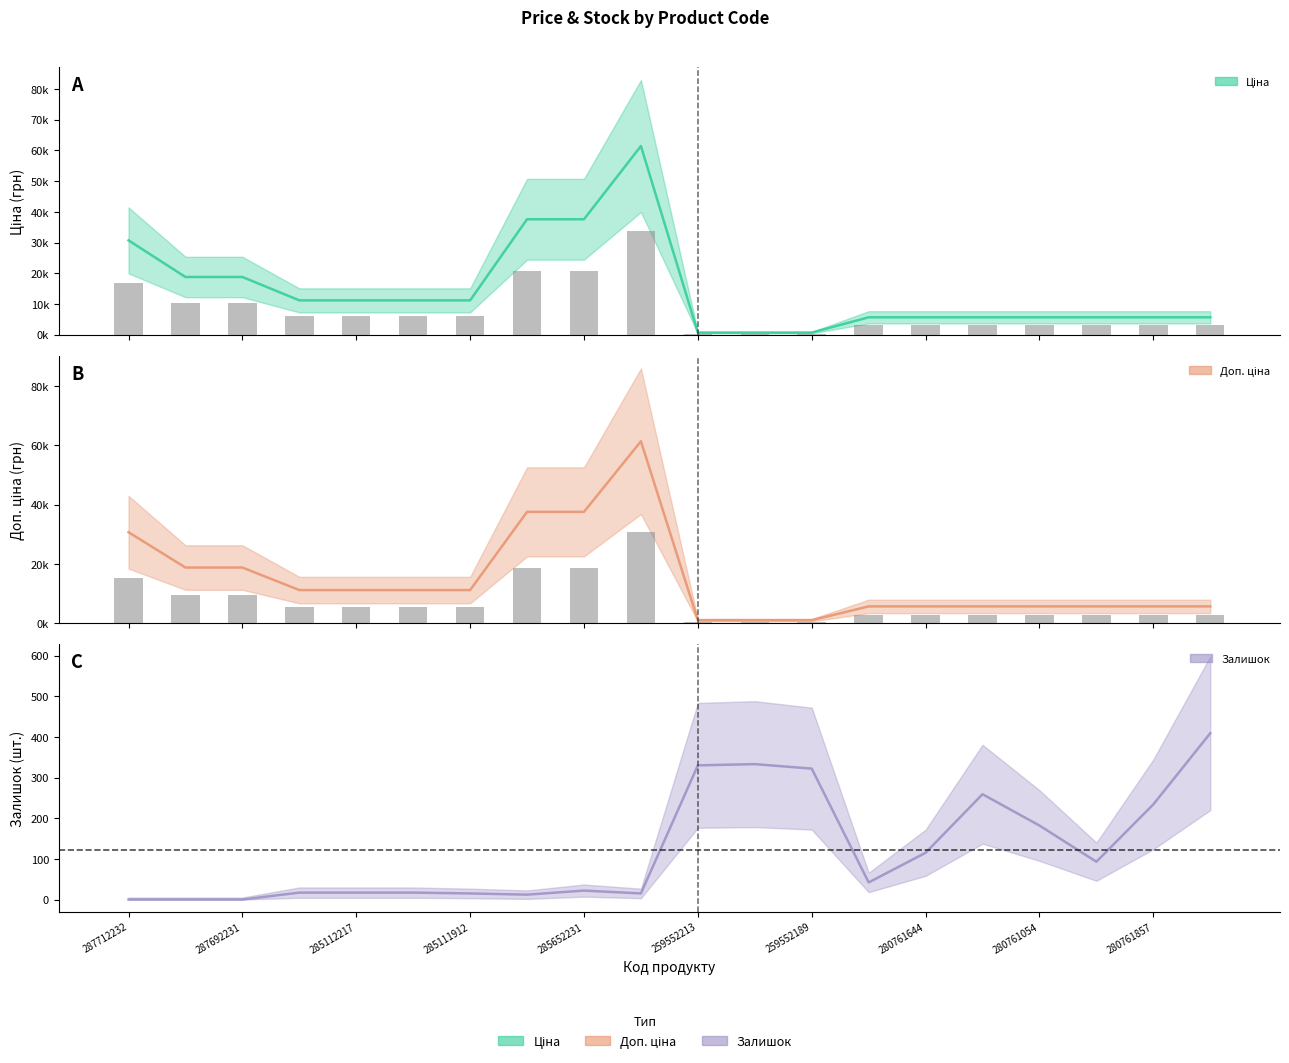

Rank the categories by Ціна value from lowest to highest.

259552213, 259552212, 259552189, 280761652, 280761644, 280761056, 280761054, 280762039, 280761857, 280761651, 285112220, 285112217, 285111961, 285111912, 287692233, 287692231, 287712232, 285652233, 285652231, 285672232